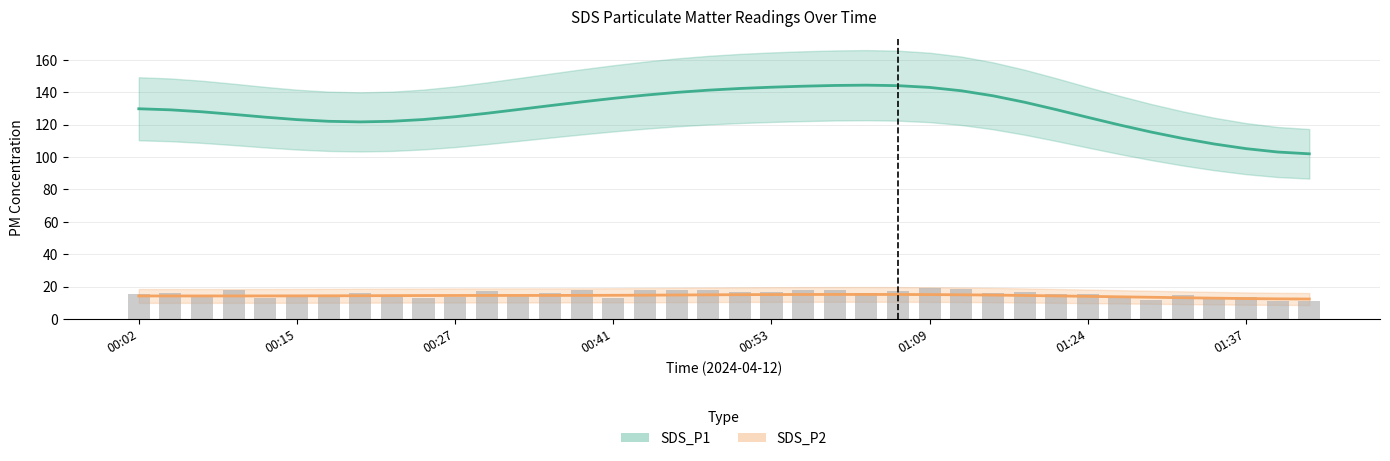

Rank the categories by value from highest to lowest.

01:09, 01:11, 00:10, 00:38, 00:46, 00:48, 00:56, 00:59, 00:43, 01:06, 00:30, 01:16, 00:51, 00:53, 00:35, 01:04, 00:05, 00:20, 01:14, 00:02, 01:21, 01:24, 01:32, 00:07, 00:33, 00:22, 00:27, 01:37, 01:26, 00:15, 00:18, 00:12, 00:41, 00:25, 01:34, 01:29, 01:39, 01:42